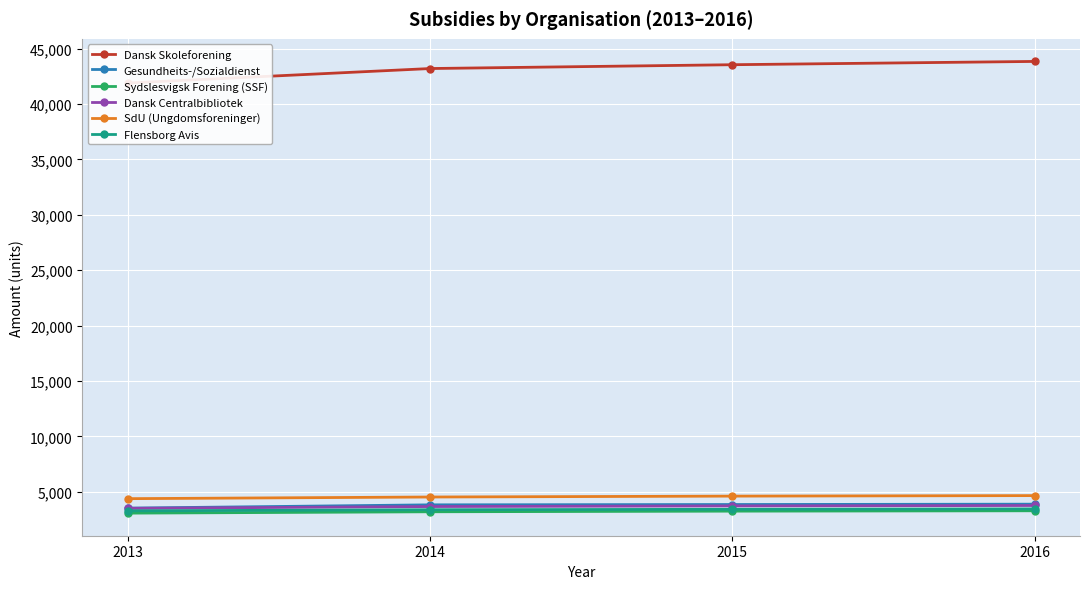

Reading right to left, extract all data points from this chart.

Dansk Skoleforening: 43853	43556	43211	41905
Gesundheits-/Sozialdienst: 3873	3841	3812	3516
Sydslesvigsk Forening (SSF): 3276	3243	3186	3063
Dansk Centralbibliotek: 3753	3715	3659	3495
SdU (Ungdomsforeninger): 4646	4600	4519	4370
Flensborg Avis: 3444	3409	3369	3271